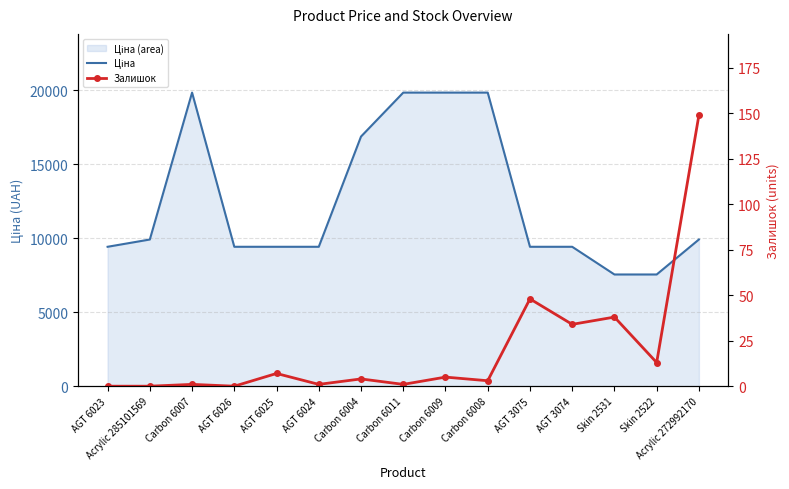

How many lines are shown in the chart?

2